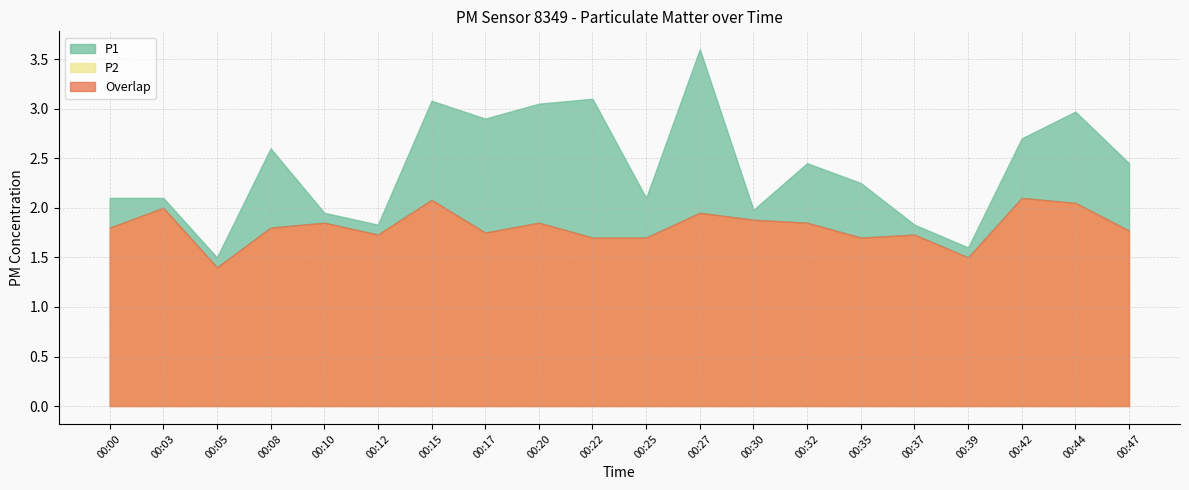

True or false: P2 and P1 cross at least once.

False